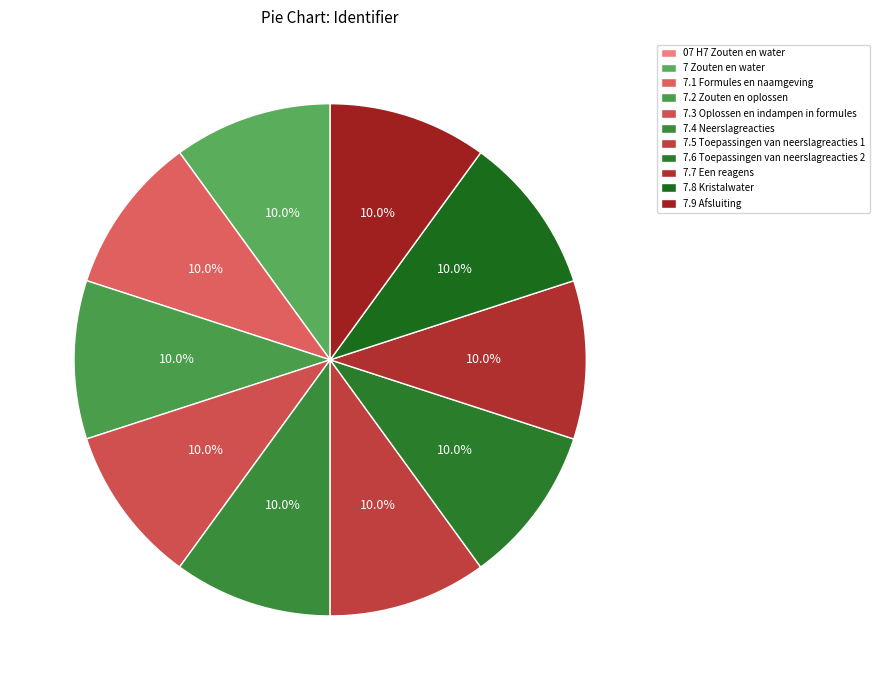

Combined, do 7 Zouten en water and 7.5 Toepassingen van neerslagreacties 1 account for over 50%?

No